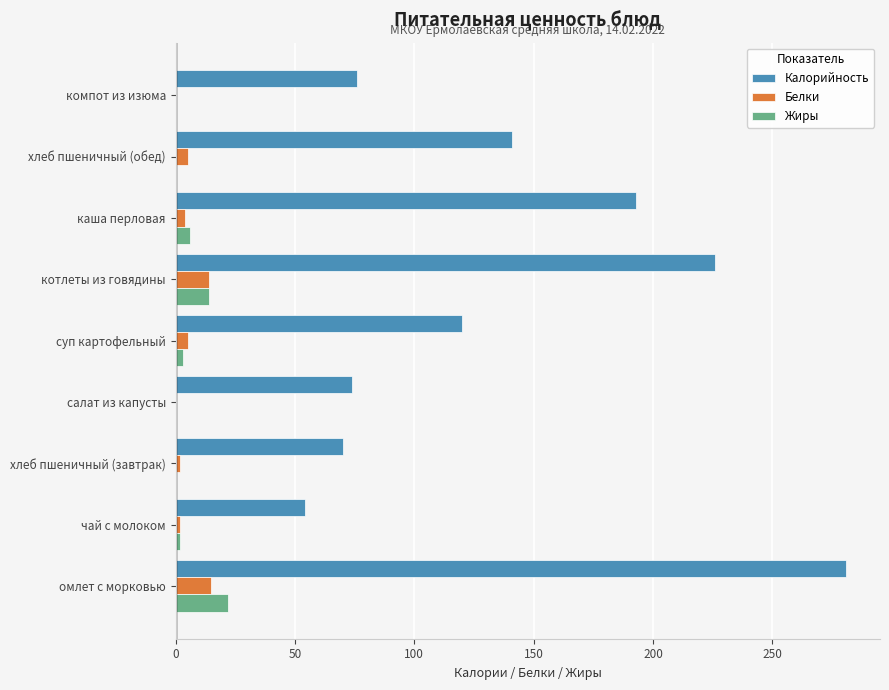

Between каша перловая and хлеб пшеничный (обед), which series saw the biggest shift?

Калорийность